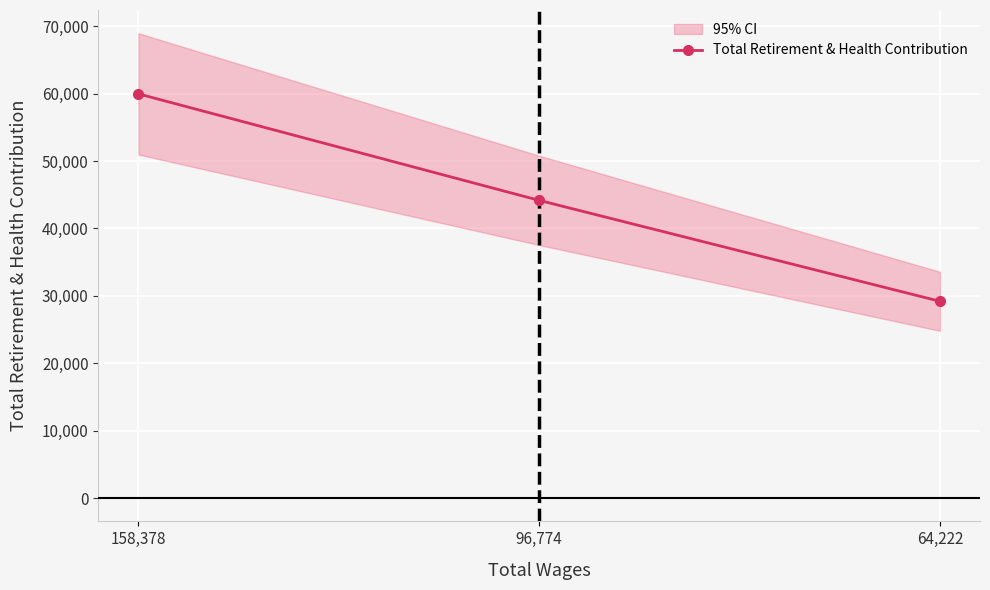

What is the change in value from 158,378 to 96,774?

-15795